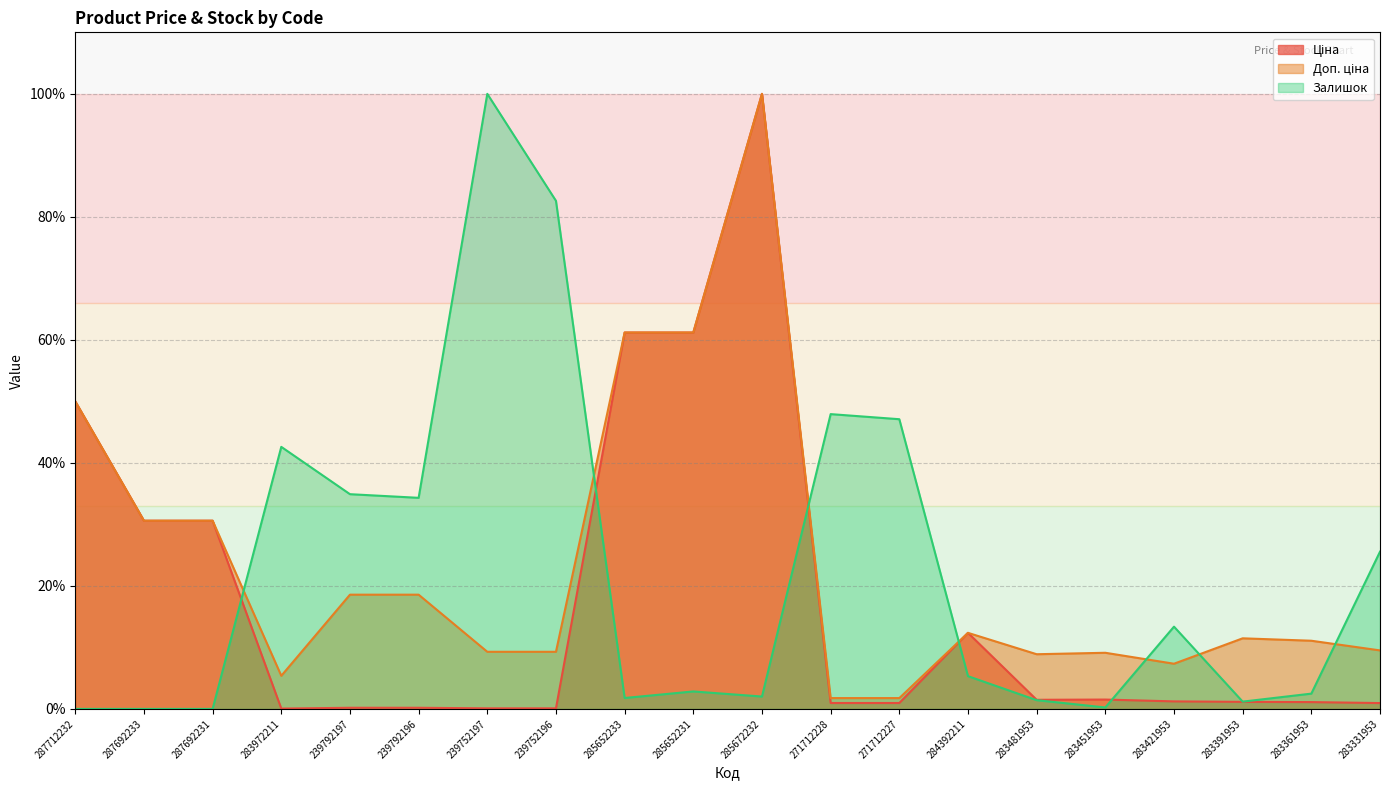

Between which two adjacent categories do Залишок and Ціна first intersect?

287692231 and 283972211